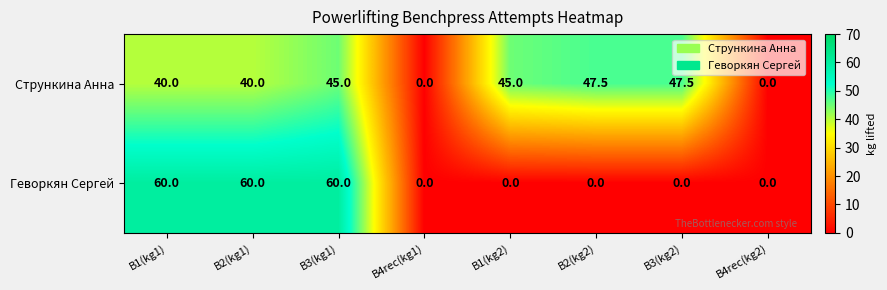

Count the number of categories in the chart.

8